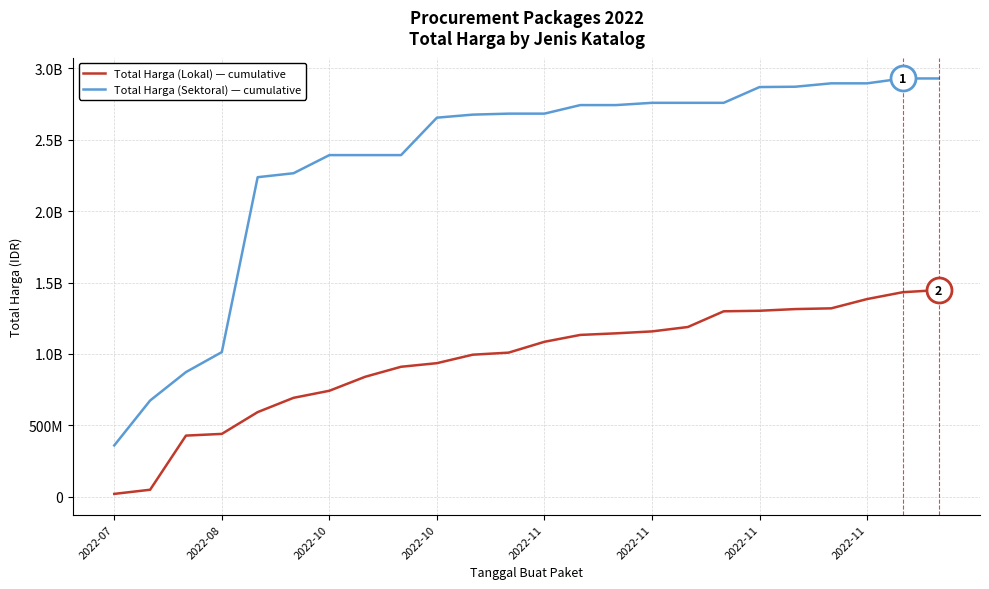

Rank the categories by Total Harga (Sektoral) — cumulative value from lowest to highest.

2022-07, 2022-08, 2022-10, 2022-10, 2022-11, 2022-11, 2022-11, 2022-11, 8, 9, 10, 11, 12, 13, 14, 15, 16, 17, 18, 19, 20, 21, 22, 23